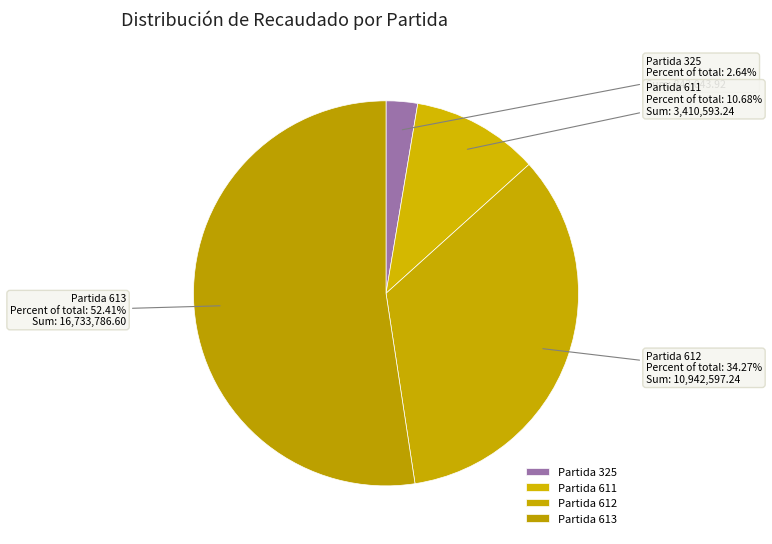

Is there a majority slice in this chart?

Yes